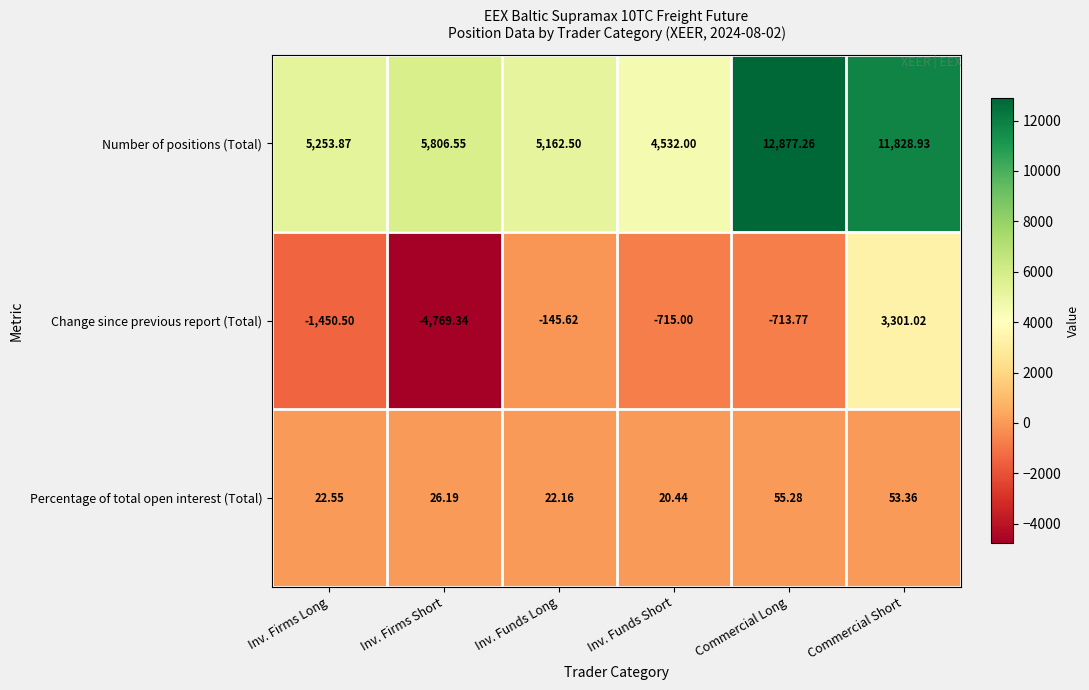

What is the spread (max minus min) of values at Commercial Long?

13591.0